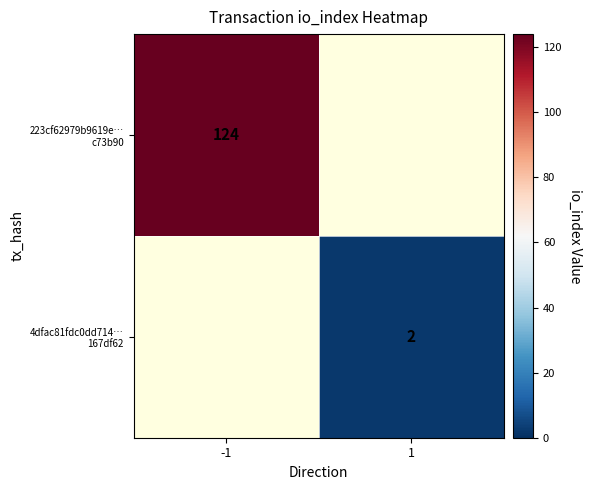

Which label corresponds to the smallest value in the chart?

1